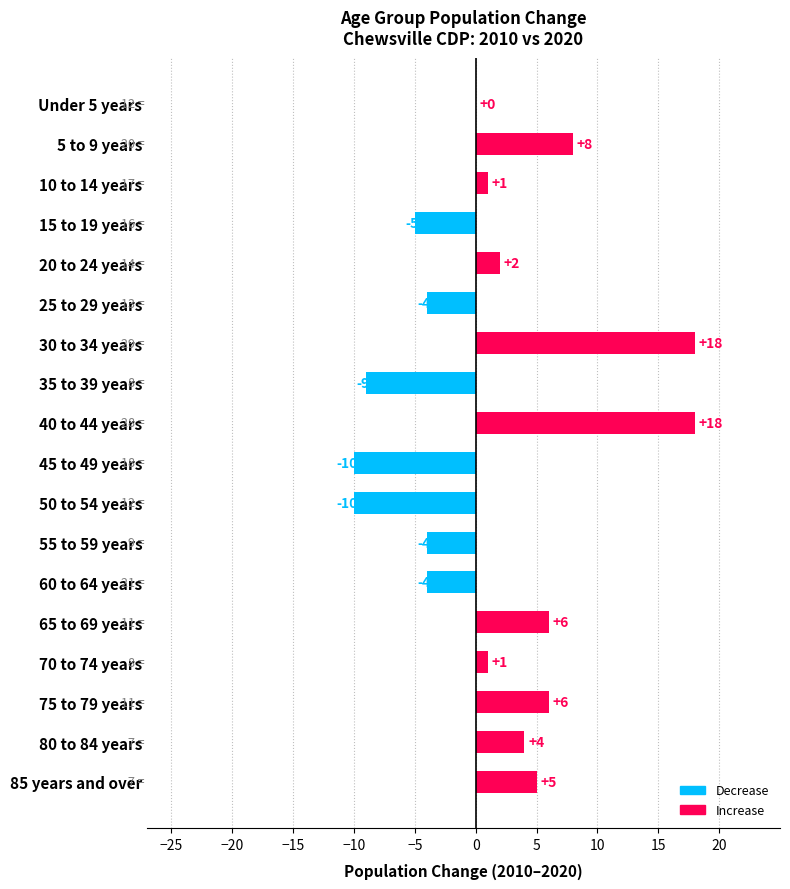

What is the sum of all values?

23